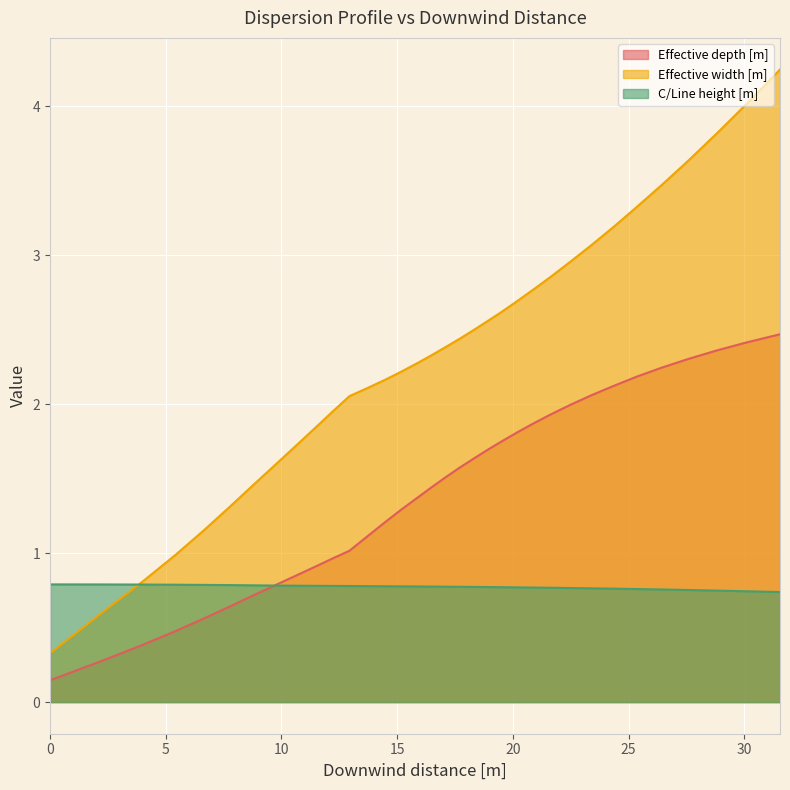

Count the number of categories in the chart.

40